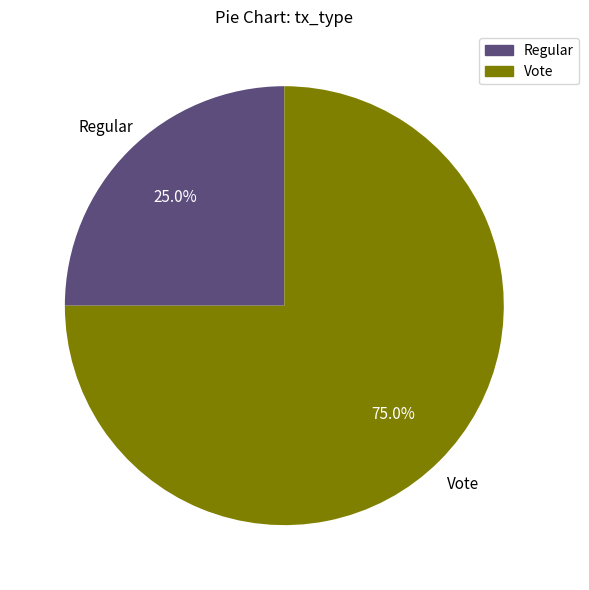

What percentage is the Regular slice, to the nearest percent?

25%